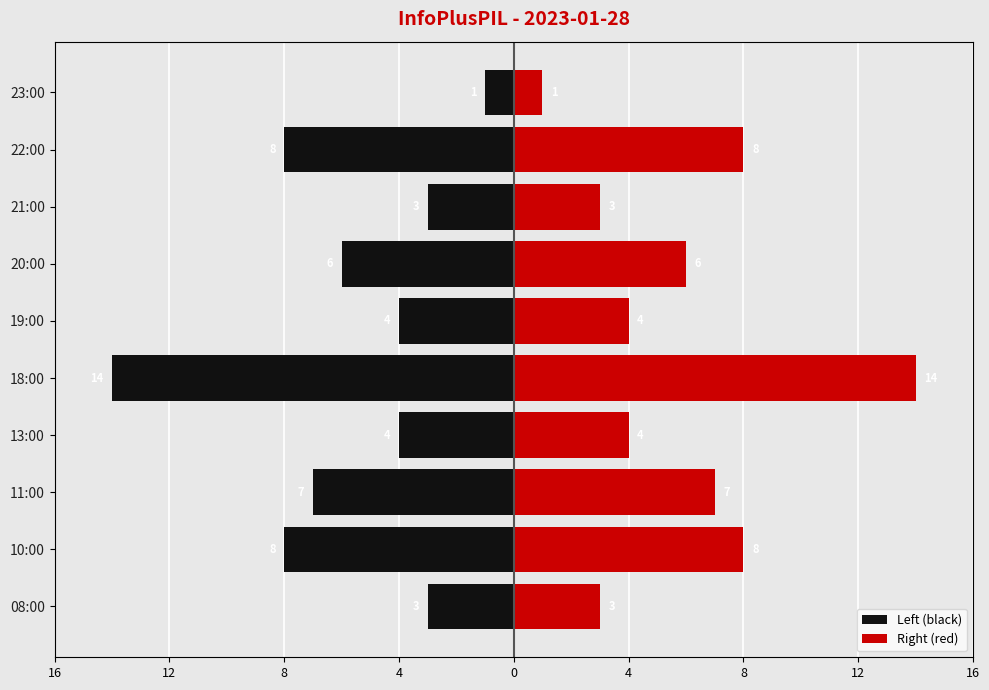

What are all the series names shown in the legend?

Left (black), Right (red)